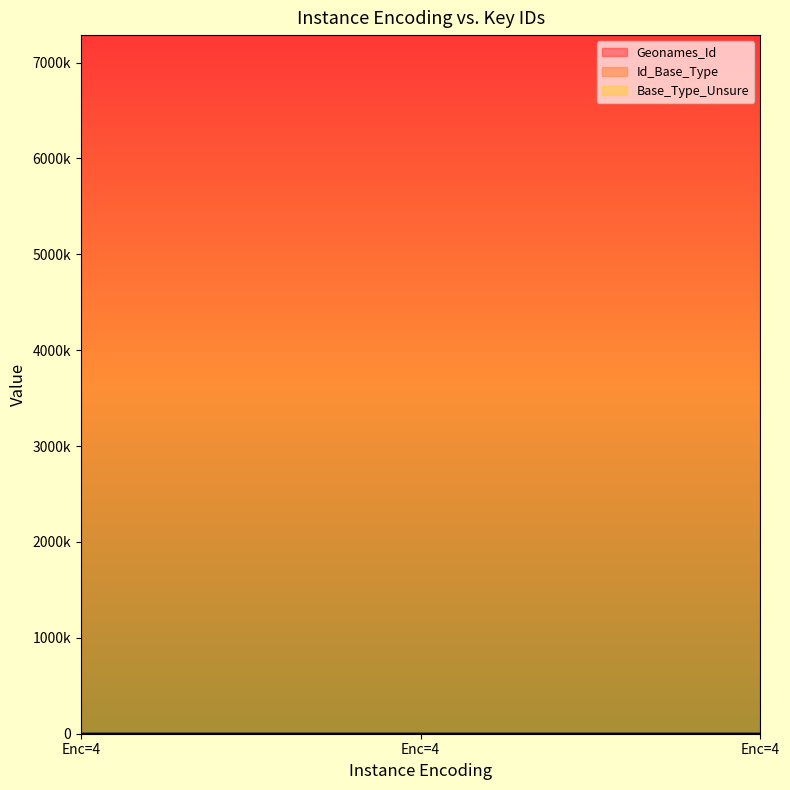

List the series in order of their peak value, highest first.

Geonames_Id, Id_Base_Type, Base_Type_Unsure